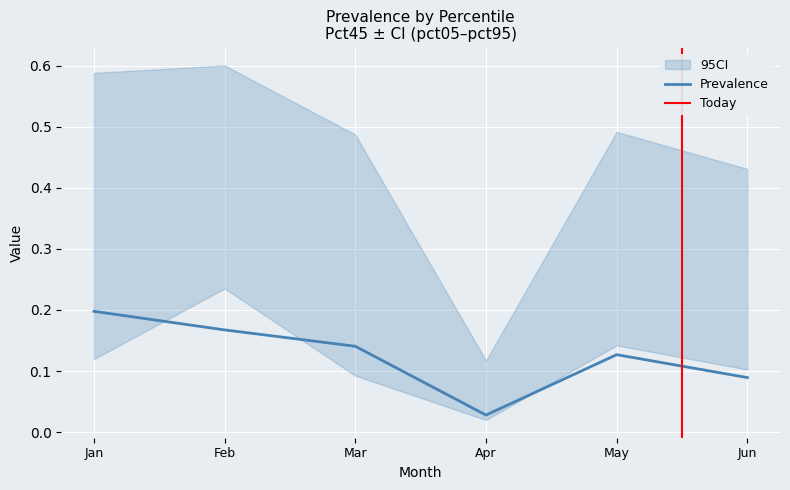

The May series shows 0.5 at pct95. True or false?

True